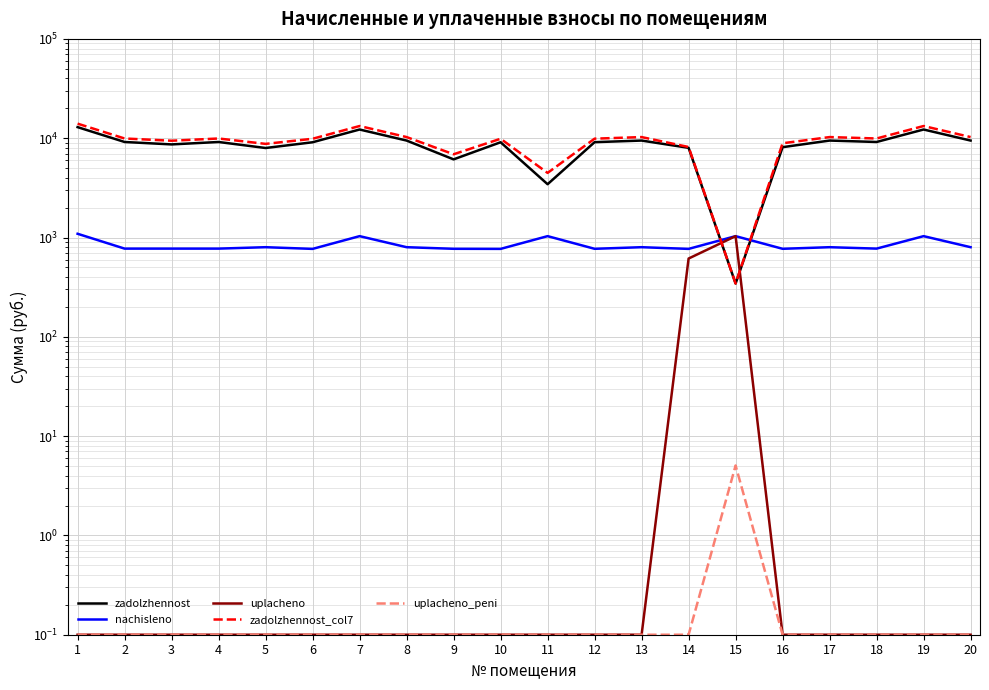

Which has a higher value, 13 or 7?

7